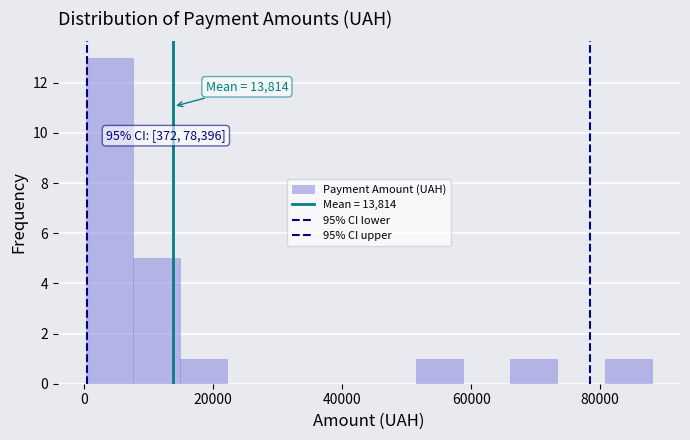

Around what value on the x-axis is the tallest bar? Give the approximate position of its centre, as read against the axis.

4000